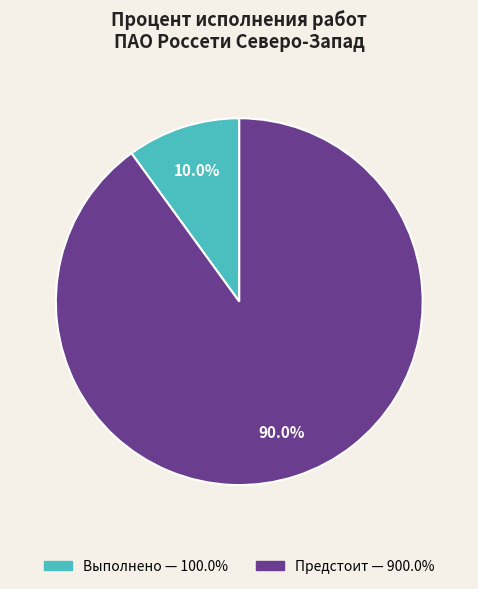

Does any single category account for the majority?

Yes